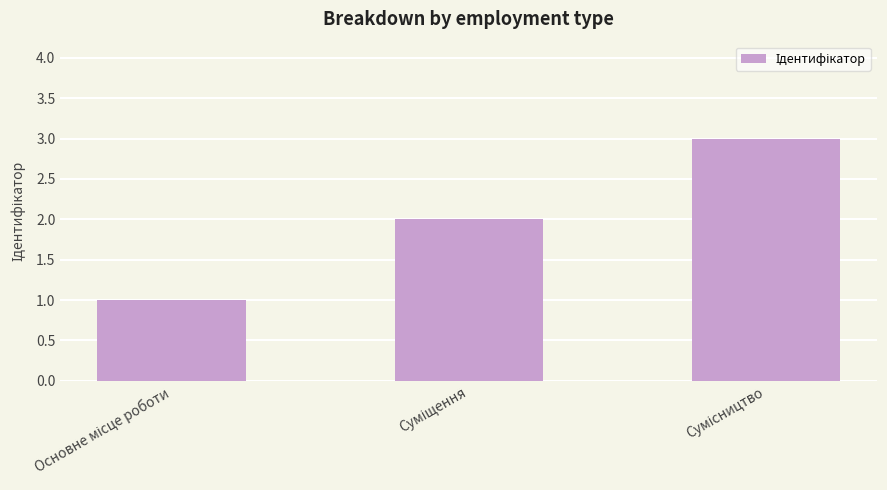

What is the sum of all values?

6